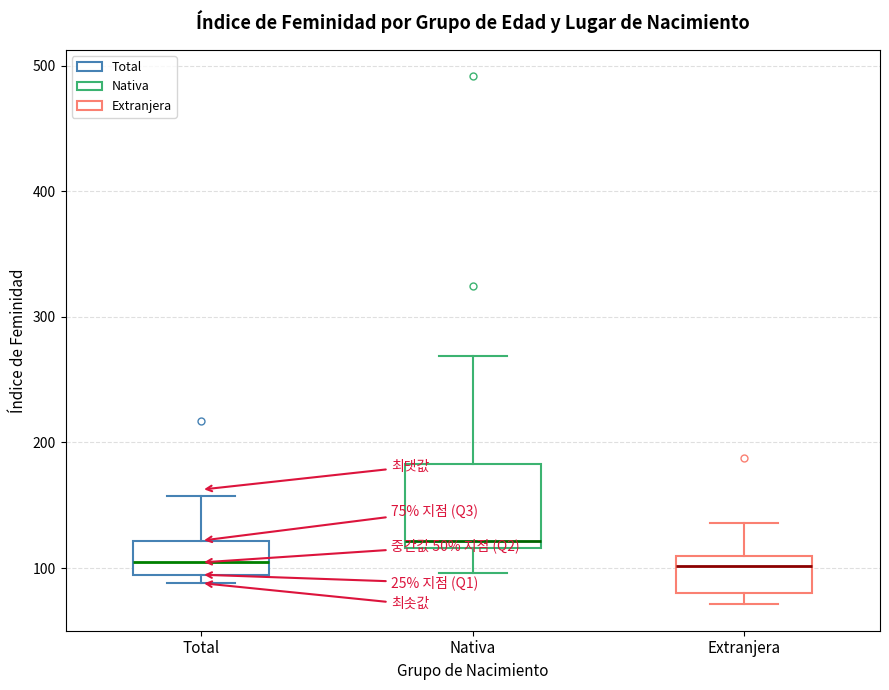

Comparing the boxes themselves (not the whiskers), which one is the tallest?

Nativa